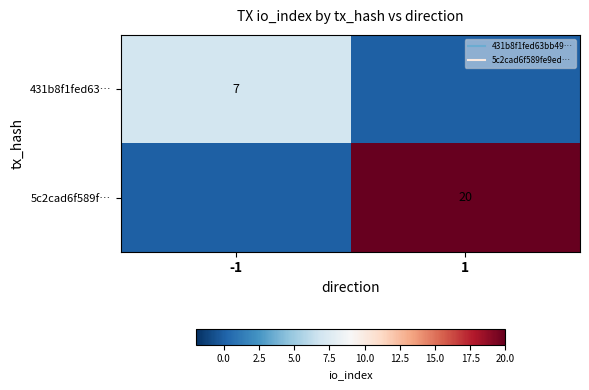

Count the 431b8f1fed63… values in the range 0 to 7.

2